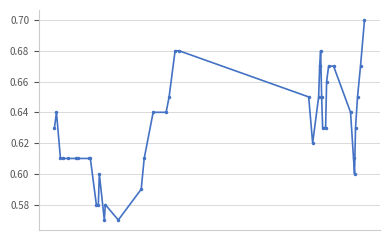

What is the sum of all values?

25.2